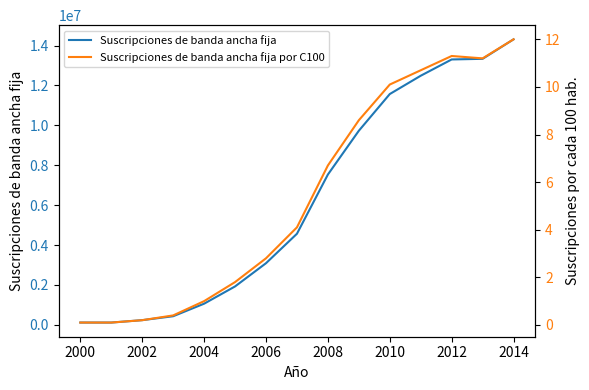

The value of Suscripciones de banda ancha fija at 2014 is 9745039. True or false?

False